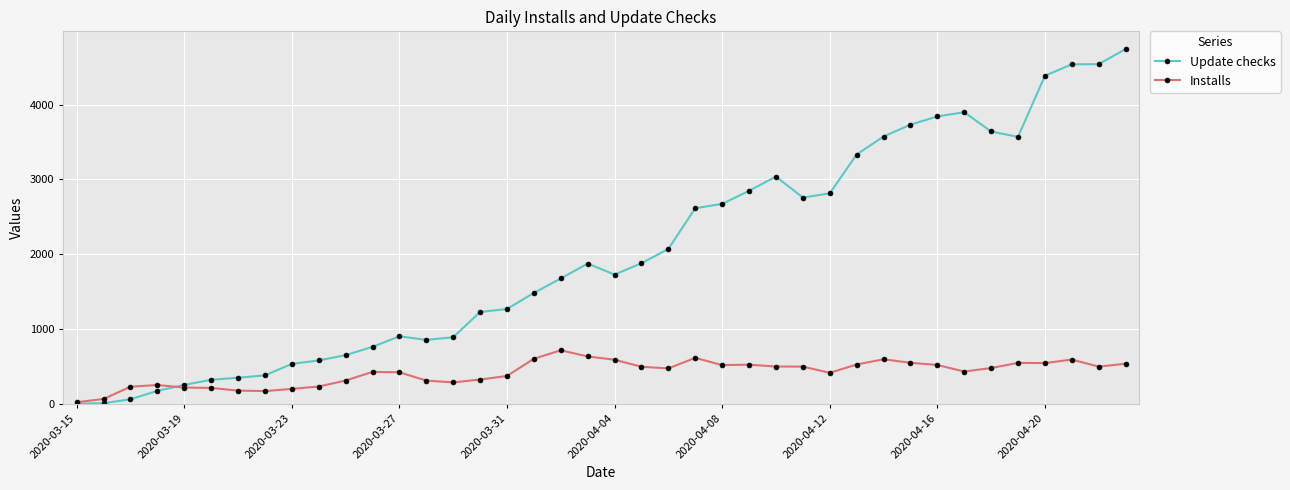

What is the maximum value shown in the chart?

4743